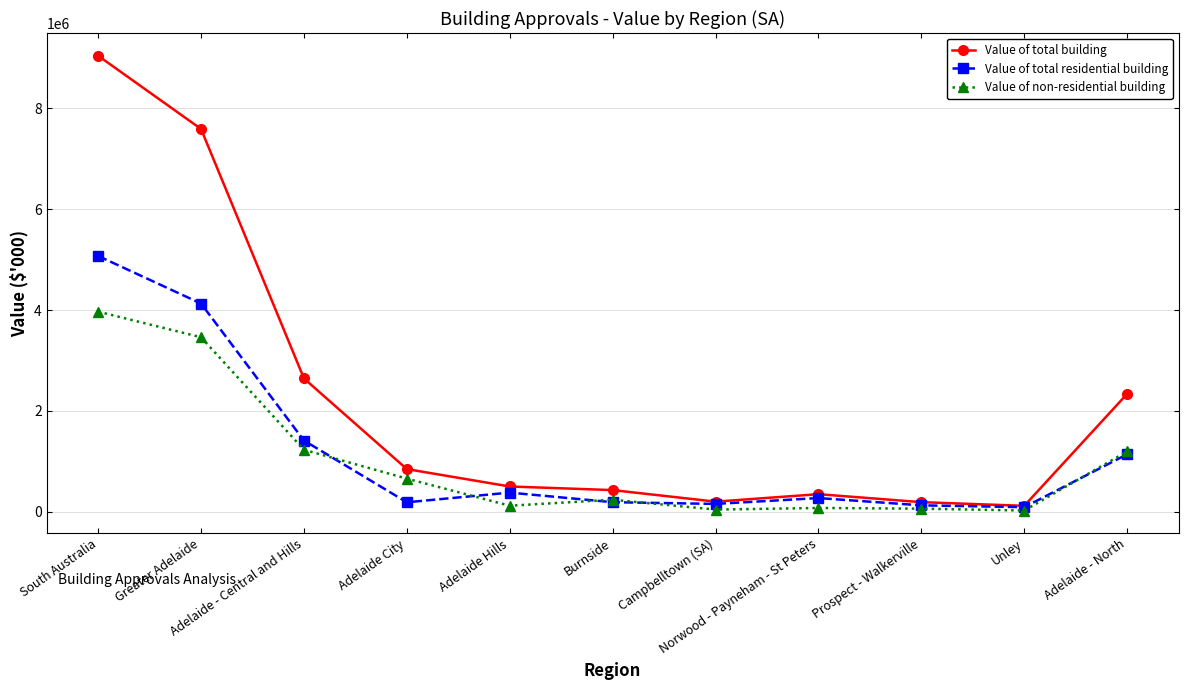

Between Greater Adelaide and Adelaide Hills, which series saw the biggest shift?

Value of total building